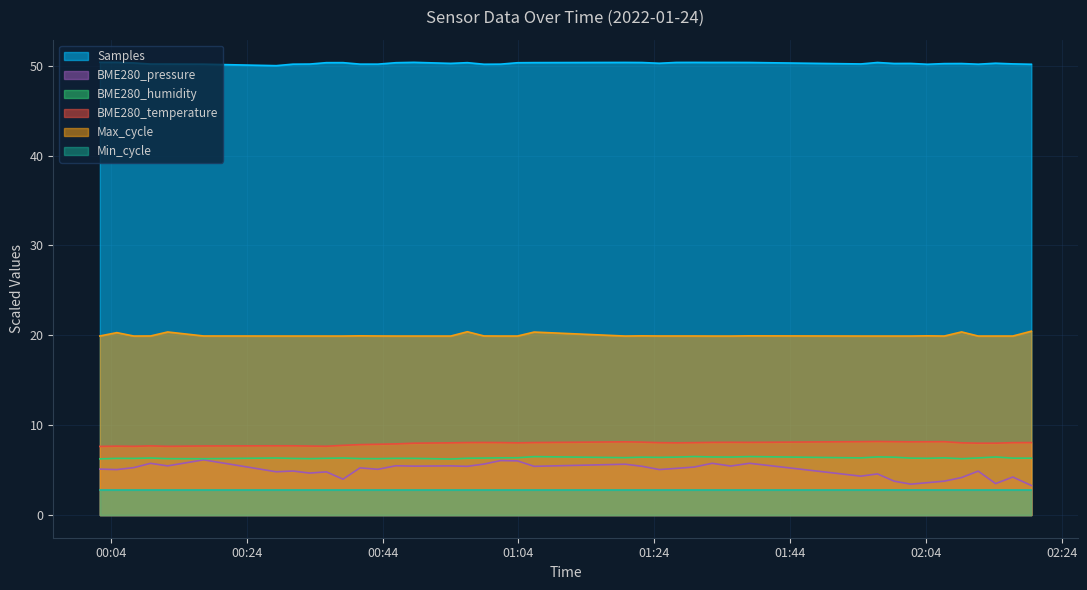

What is the difference between the maximum and second lowest values in the BME280_temperature series?

0.5